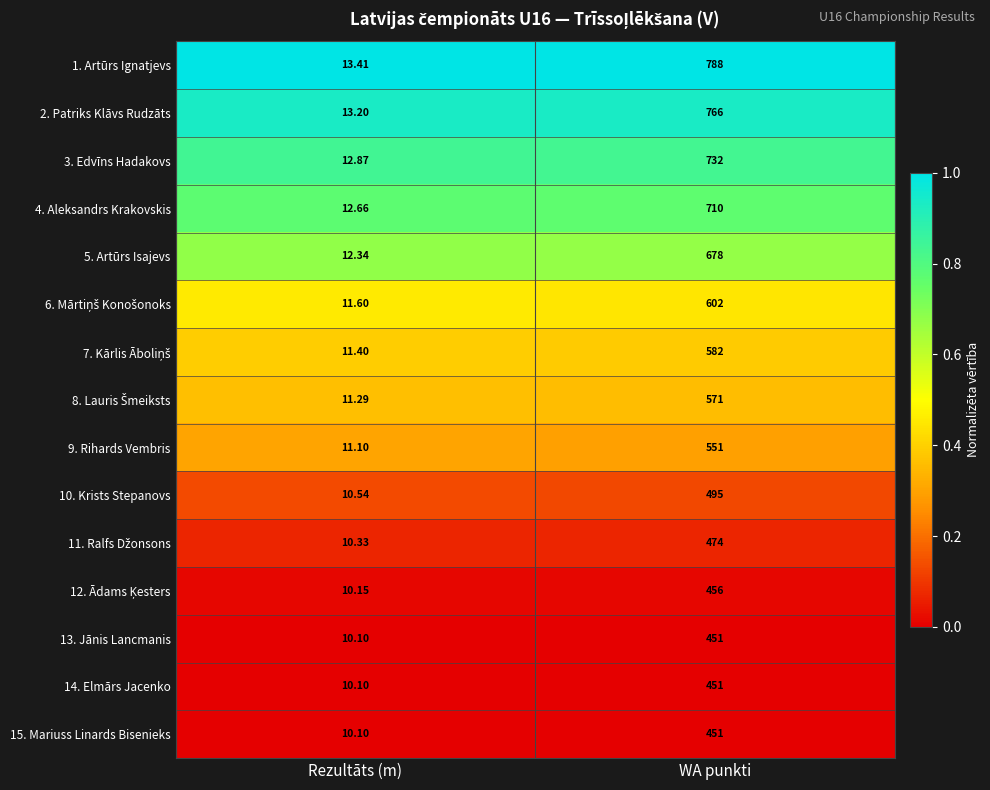

Rank the categories by 1. Artūrs Ignatjevs value from highest to lowest.

WA punkti, Rezultāts (m)